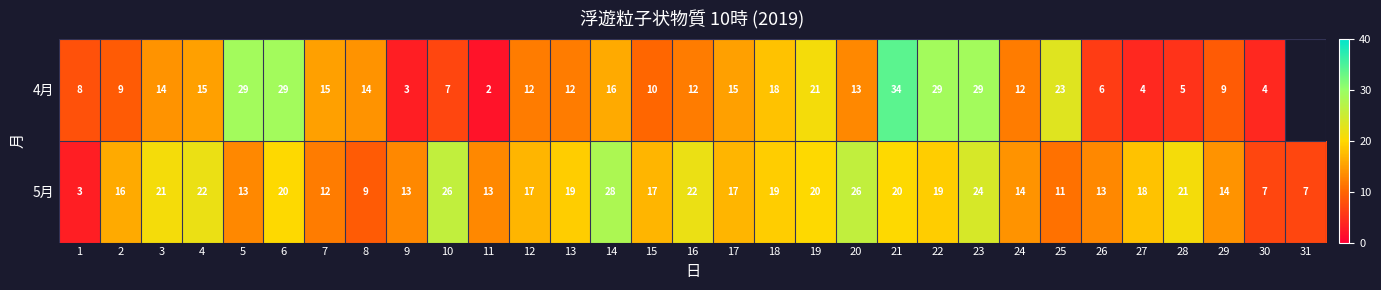

Between 28 and 29, which series saw the biggest shift?

5月